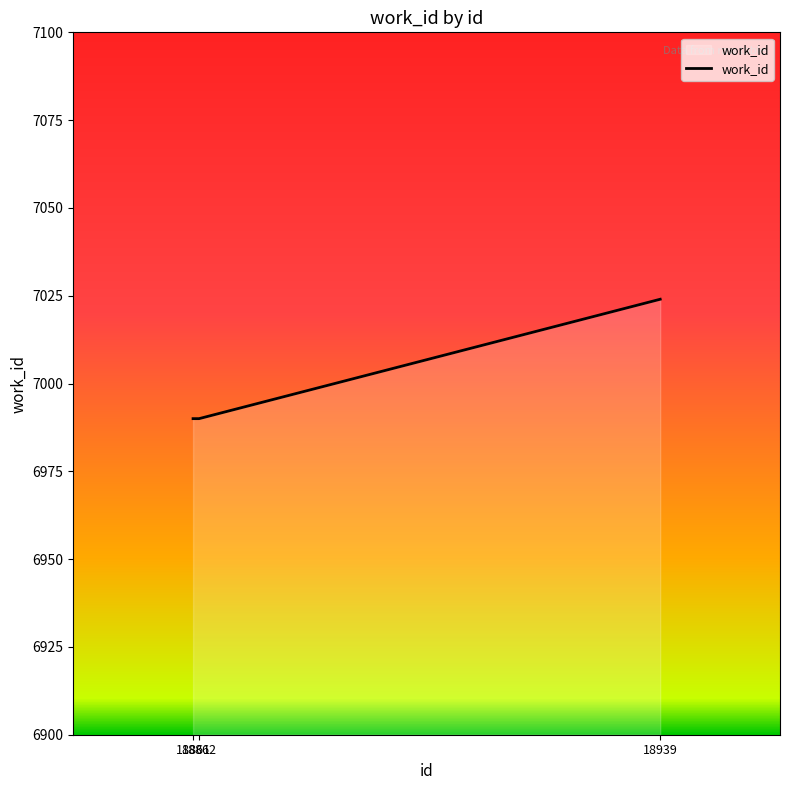

What is the greatest value displayed?

7024